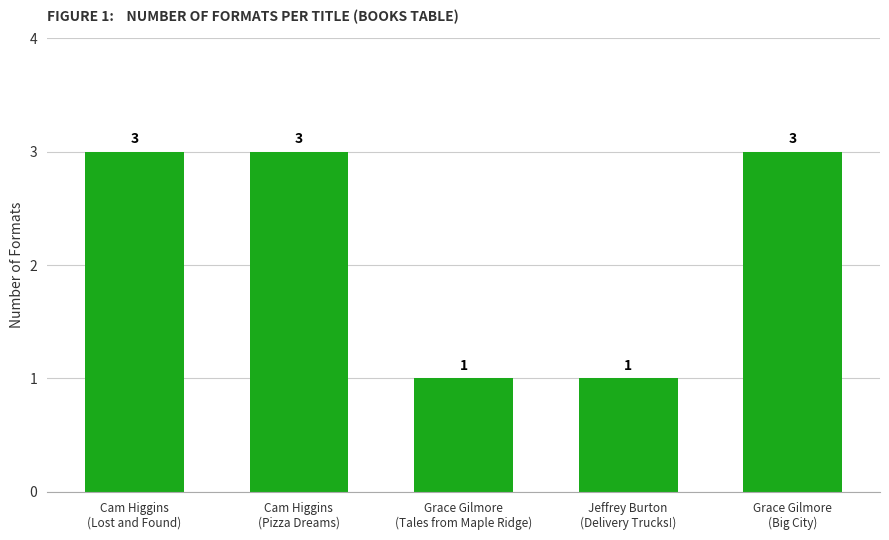

Approximately how many times larger is the value at Grace Gilmore
(Tales from Maple Ridge) compared to Grace Gilmore
(Big City)?

0.3